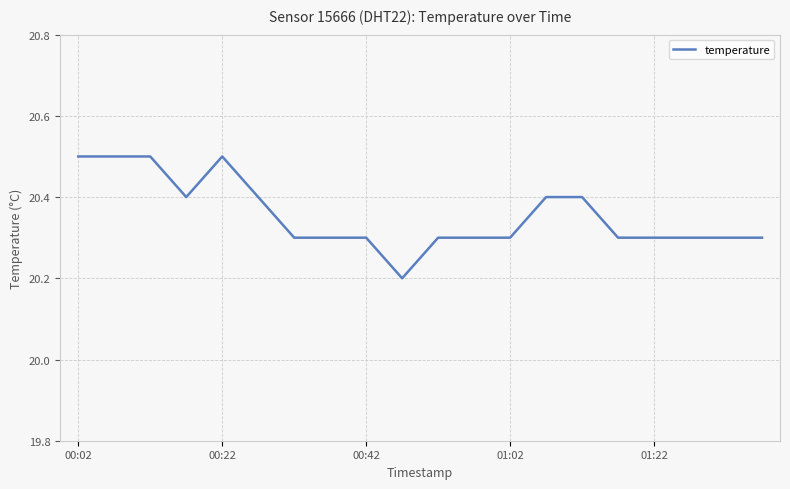

What is the difference between the maximum and minimum values?

0.3